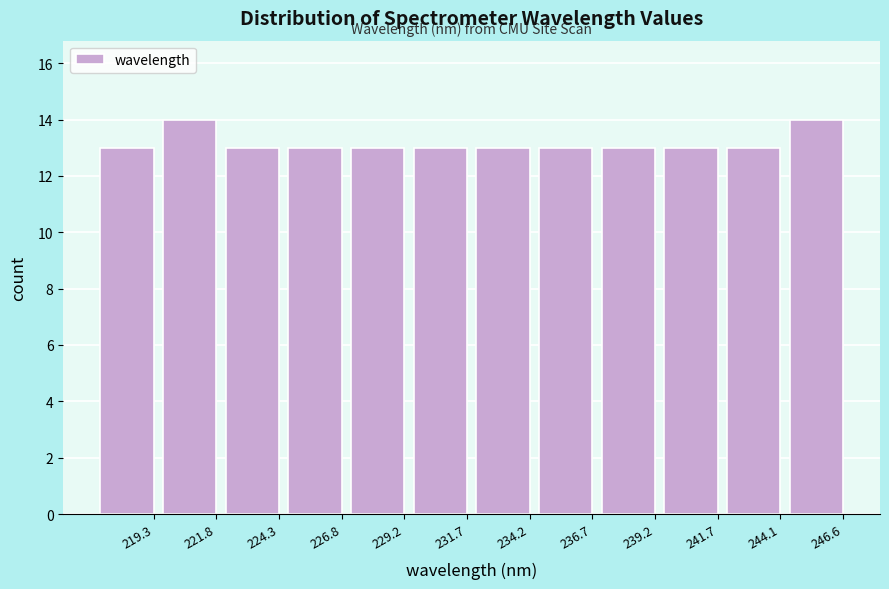

Reading left to right, transcribe all the data shown in this chart.

219.3=13	221.8=14	224.3=13	226.8=13	229.2=13	231.7=13	234.2=13	236.7=13	239.2=13	241.7=13	244.1=13	246.6=14